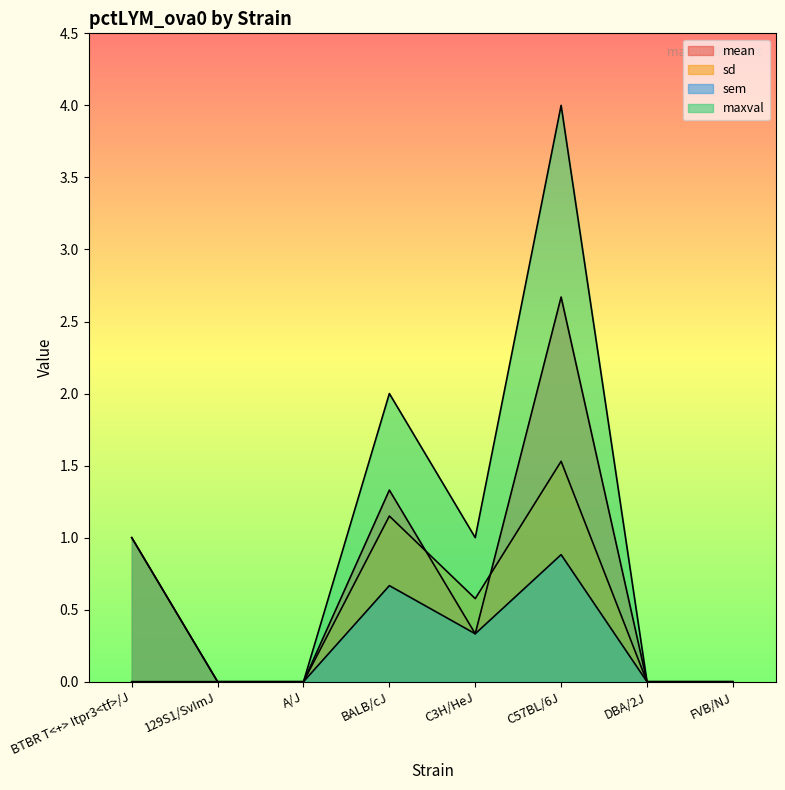

At which category does sd reach its first local peak?

BALB/cJ